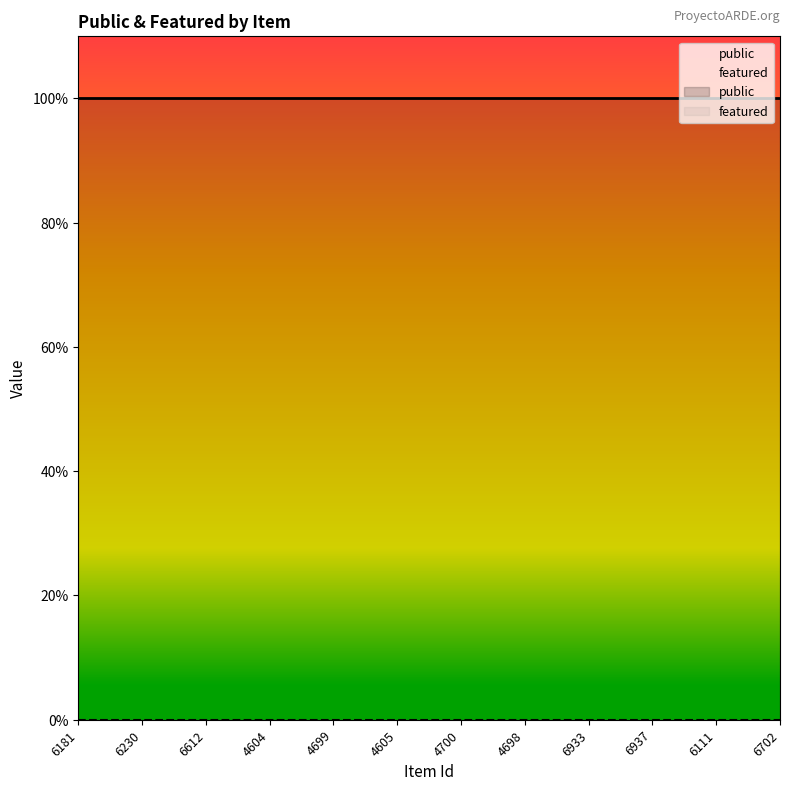

How many data points does each series have?

12